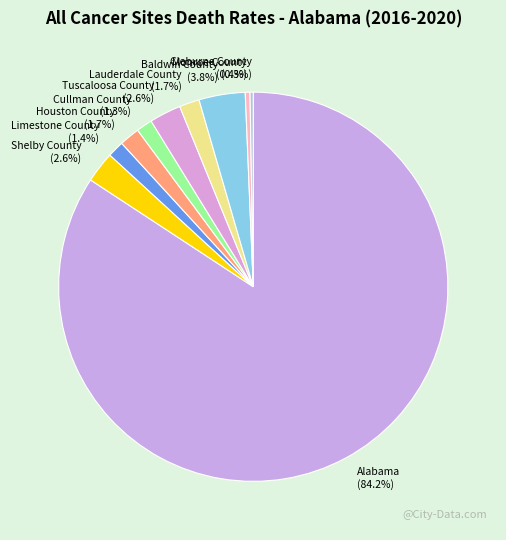

Is it true that Limestone County is 9% of the pie?

False